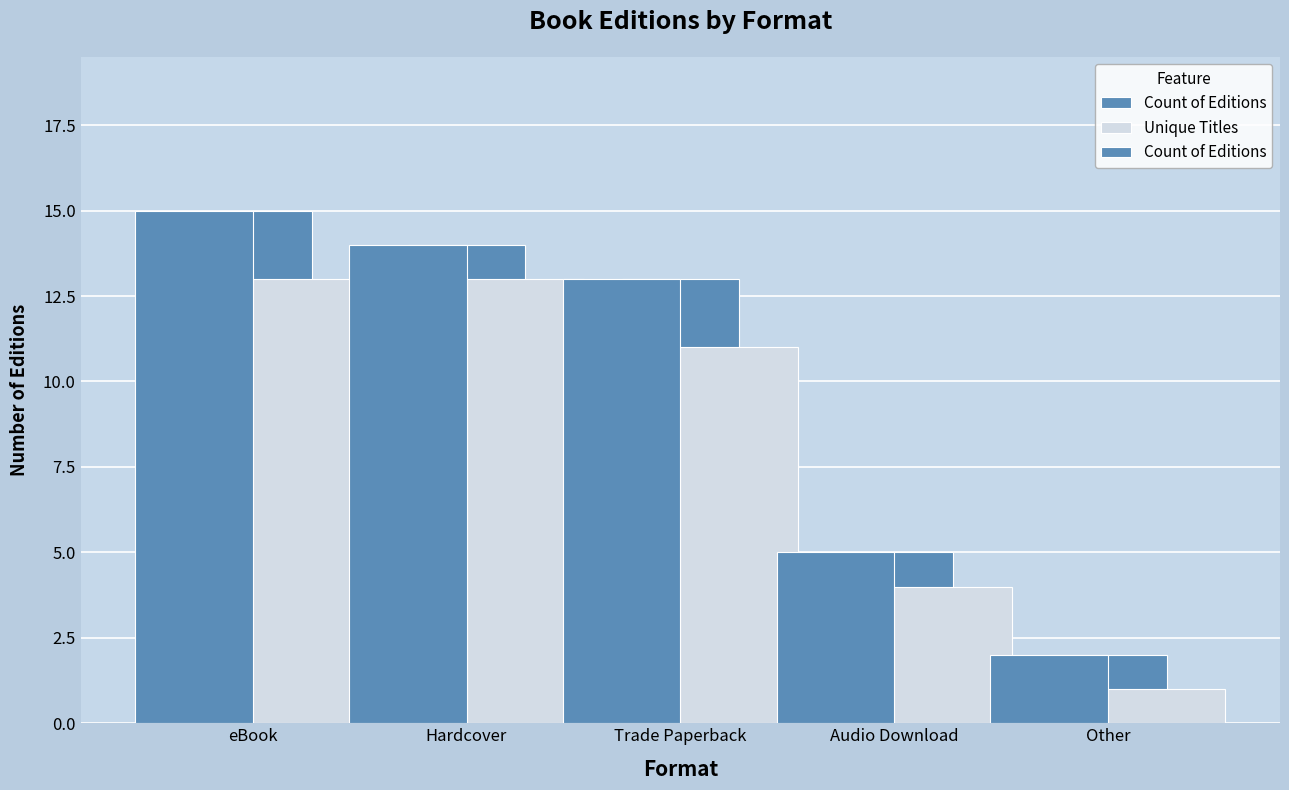

At how many categories does at least one series exceed 9?

3